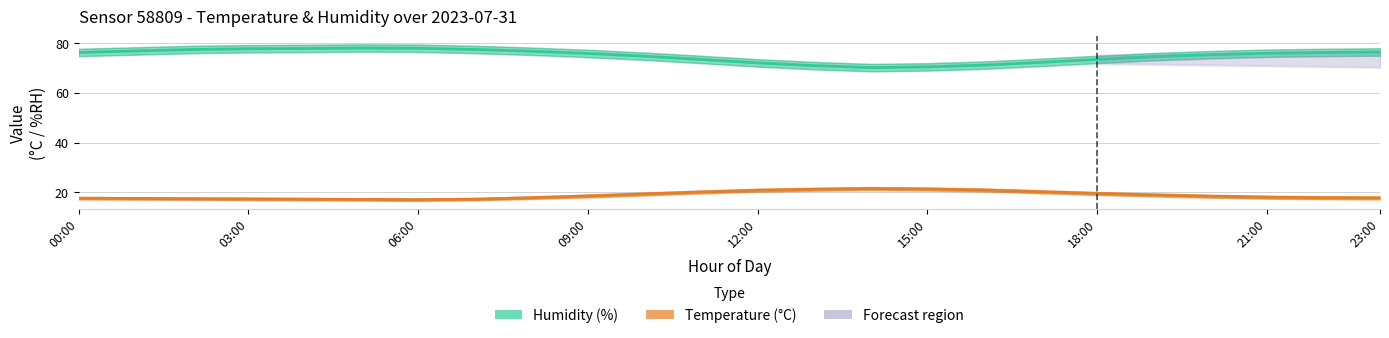

The value of Humidity (%) at 03:00 is 76.9. True or false?

True